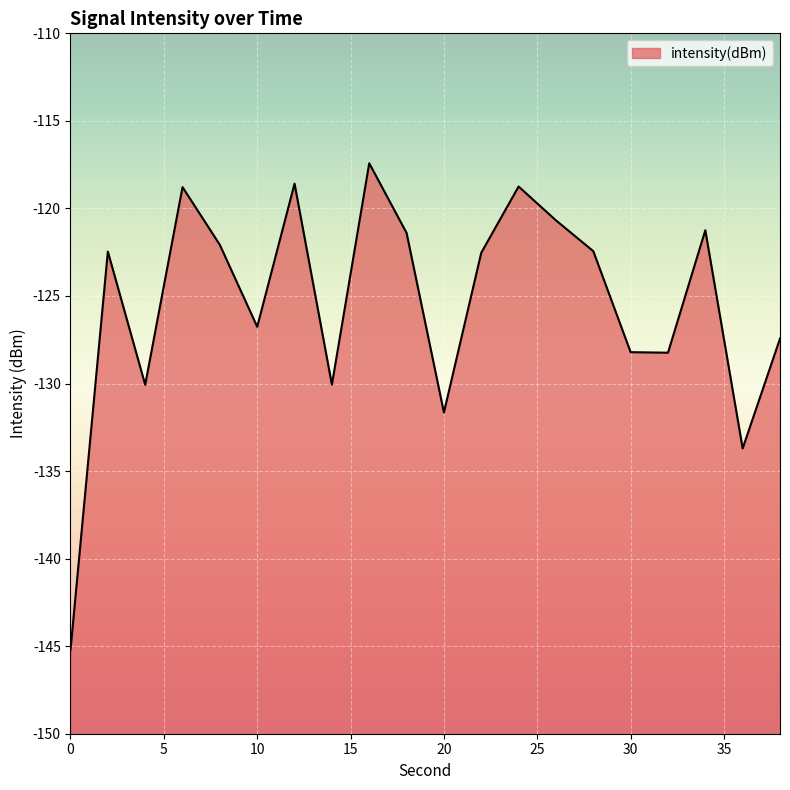

Count the number of data series in this chart.

1